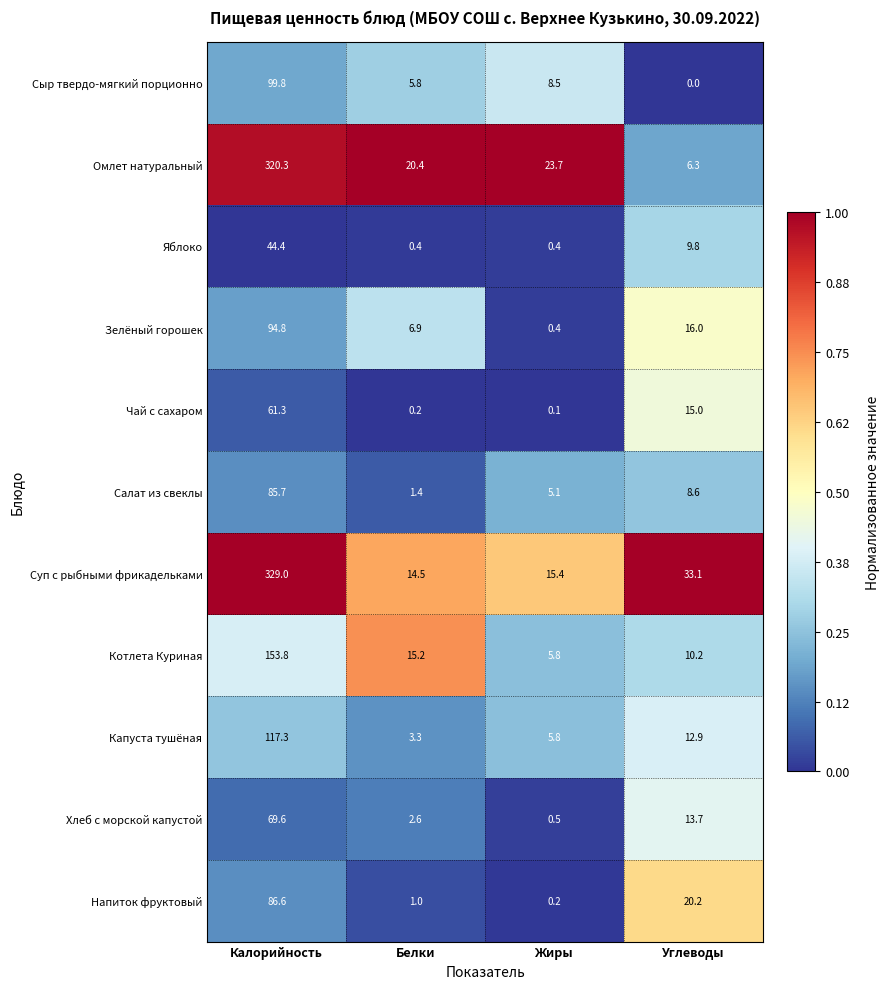

What is the lowest value of the Суп с рыбными фрикадельками series?

14.5